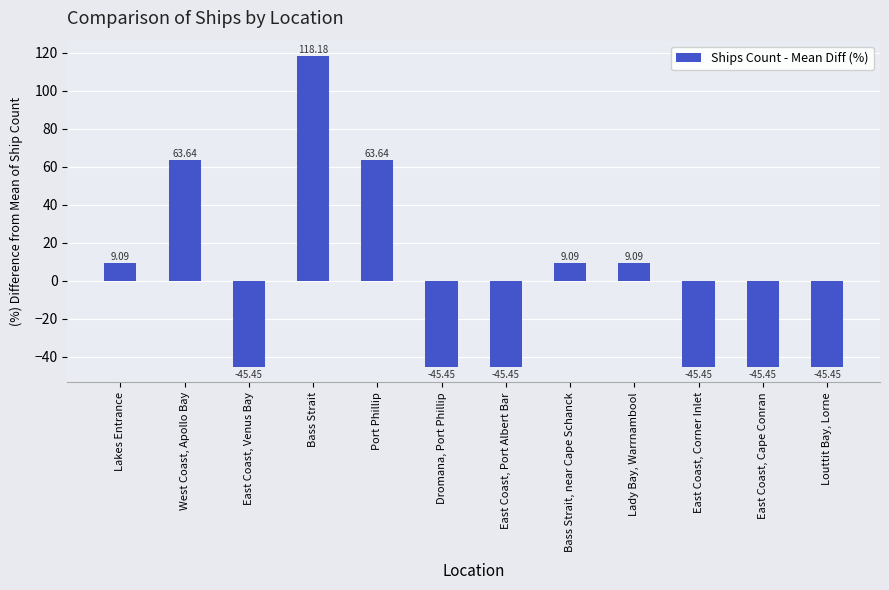

Which label corresponds to the largest value in the chart?

Bass Strait